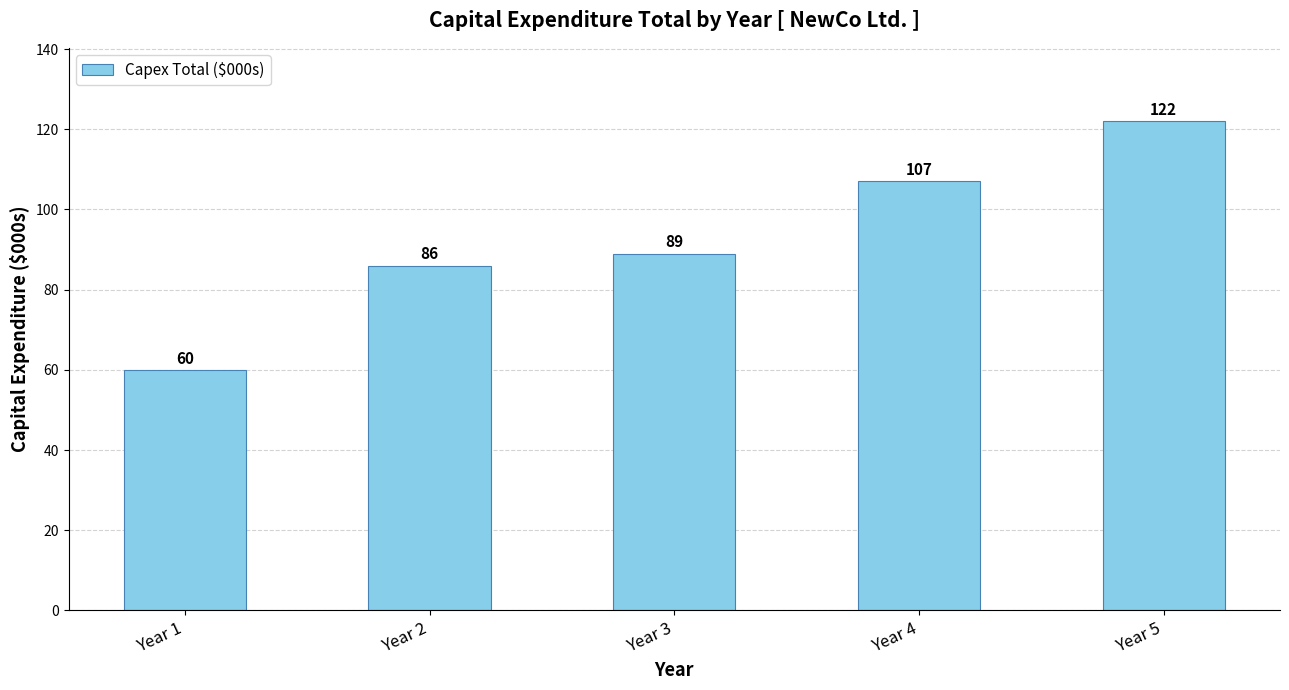

What is the change in value from Year 3 to Year 4?

+18